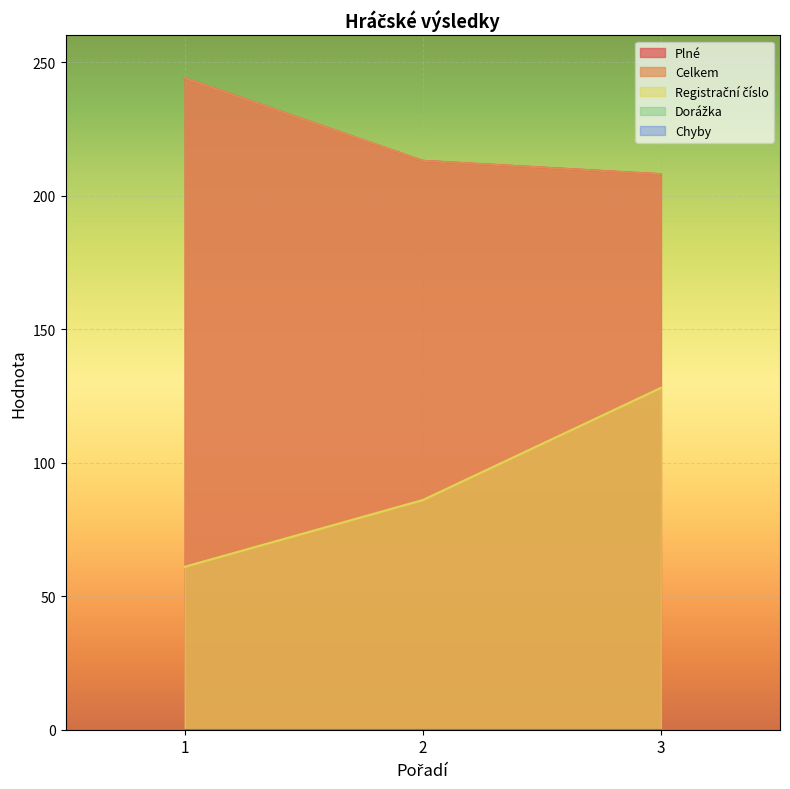

Reading left to right, what are all the values shown in this chart?

Plné: 244	213	208
Celkem: 244	213	208
Registrační číslo: 61	86	128